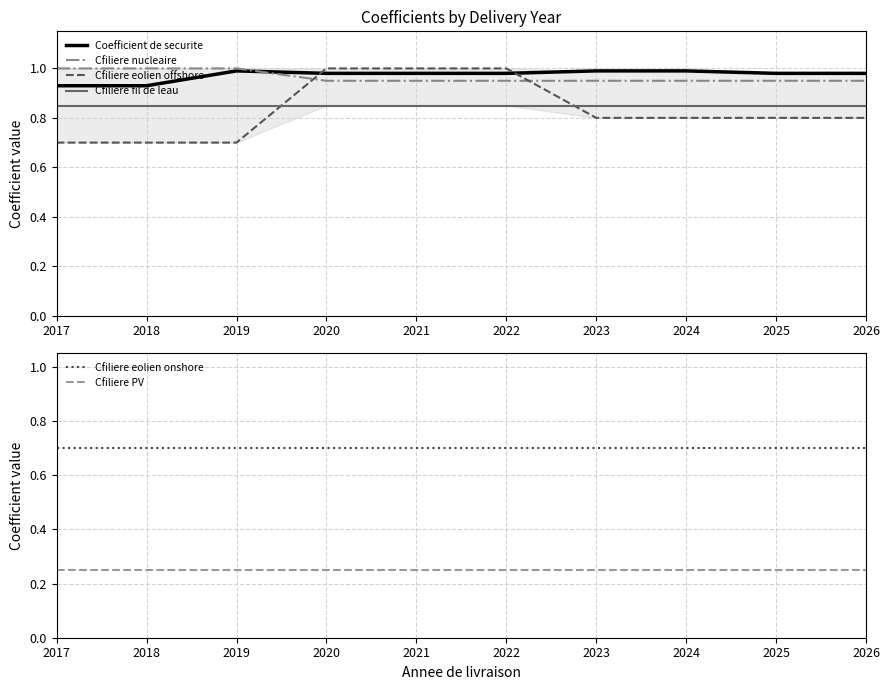

At 2017, list the series in order from smallest to largest.

Cfiliere PV, Cfiliere eolien offshore, Cfiliere eolien onshore, Cfiliere fil de leau, Coefficient de securite, Cfiliere nucleaire